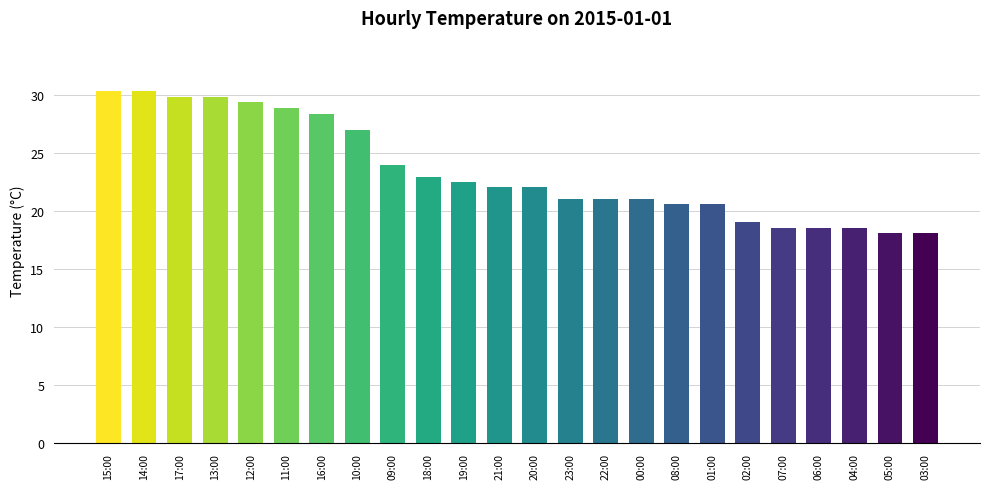

What is the change in value from 12:00 to 11:00?

-0.5